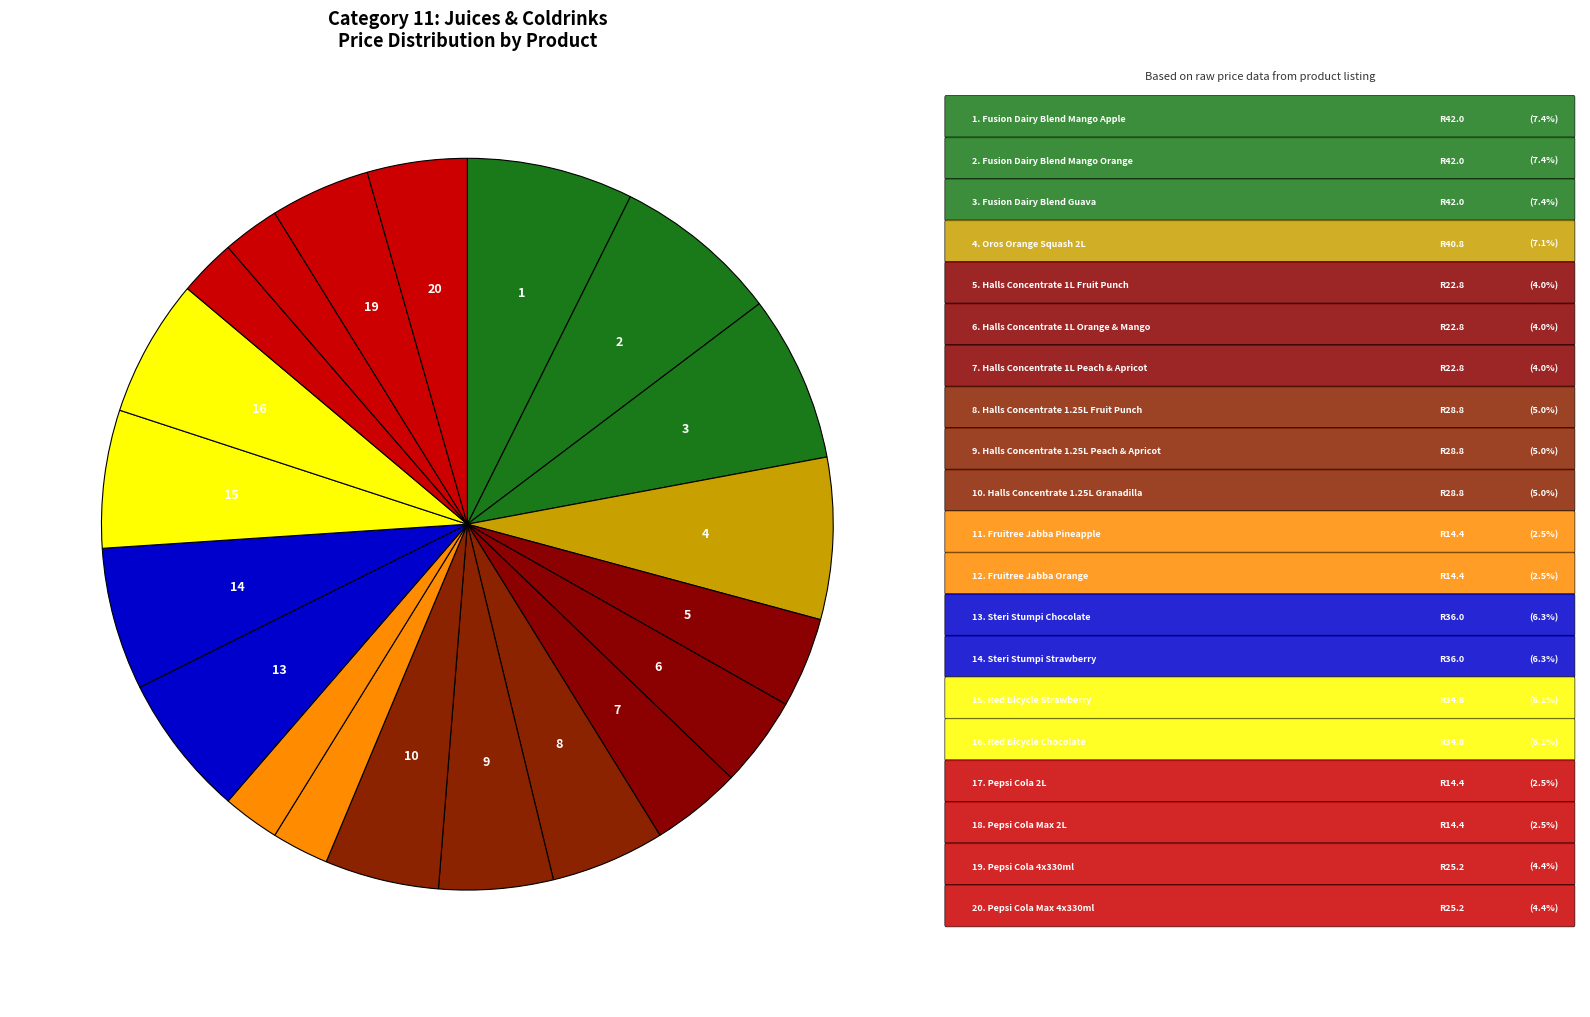

Count the number of slices in the pie.

20